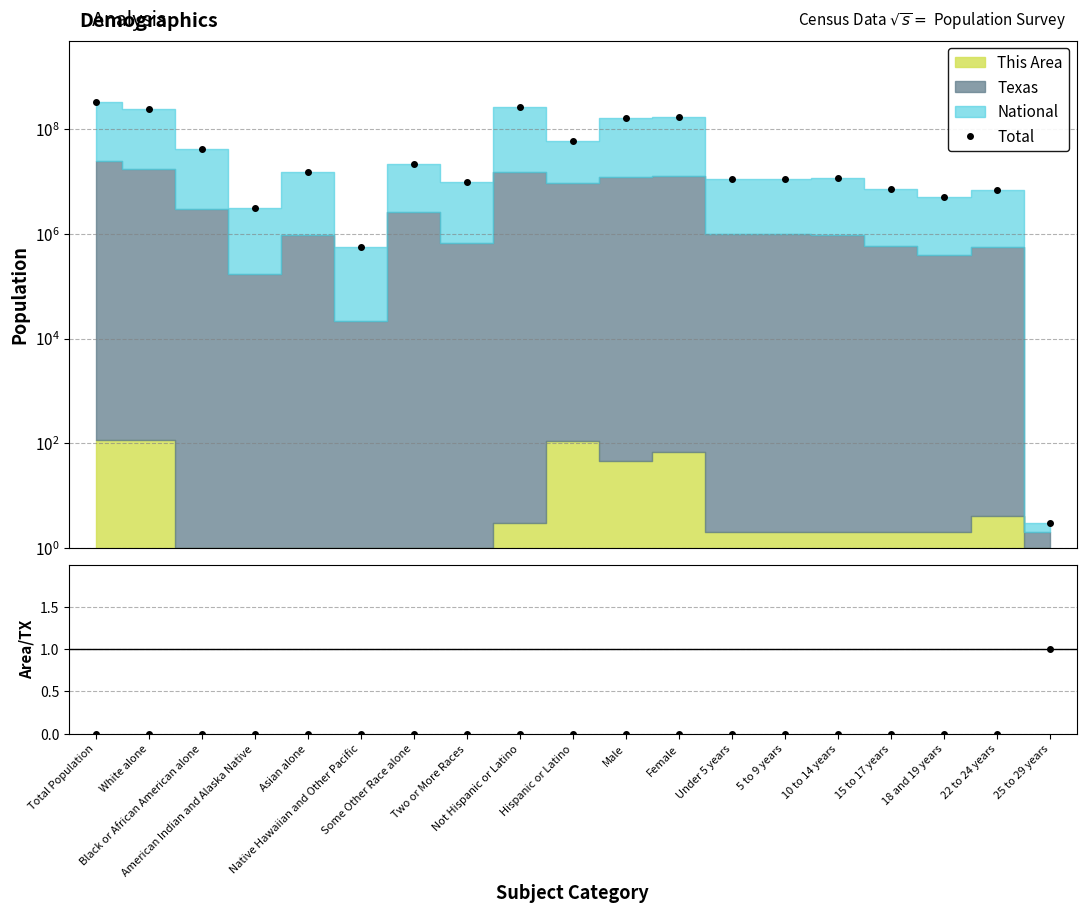

The Total series shows 11303578.0 at Under 5 years. True or false?

True